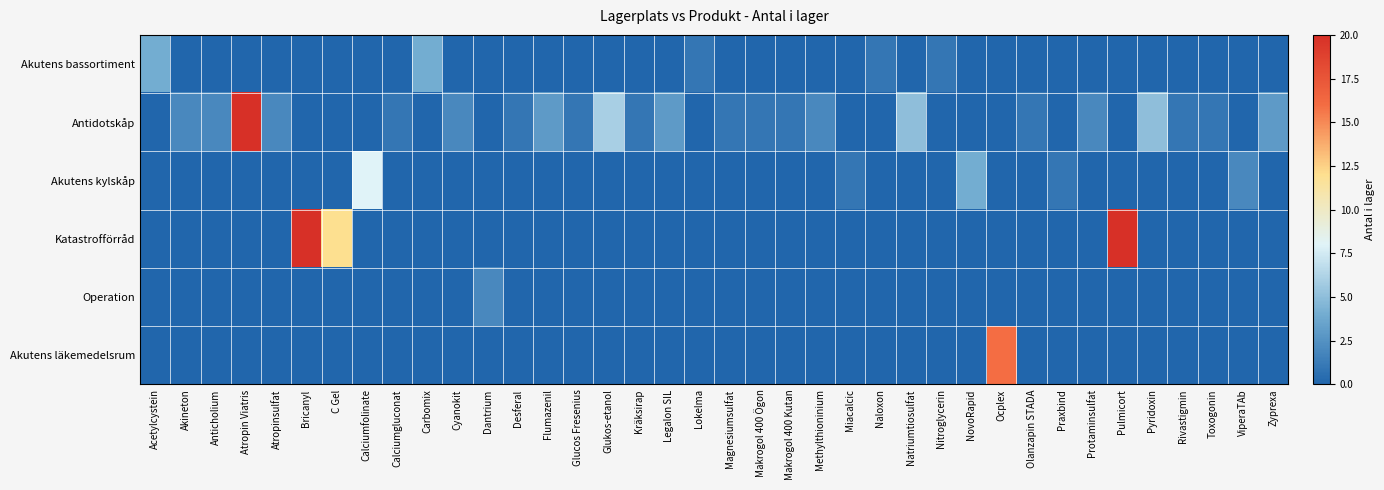

How many data points does each series have?

38